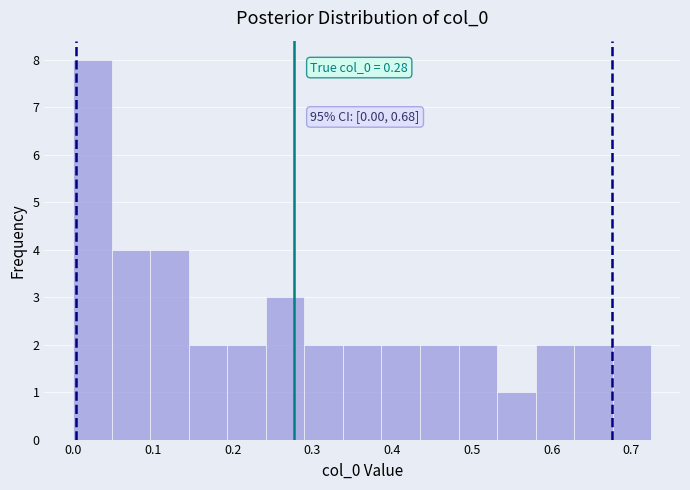

Which range on the x-axis has the tallest bar?

0.00 to 0.05